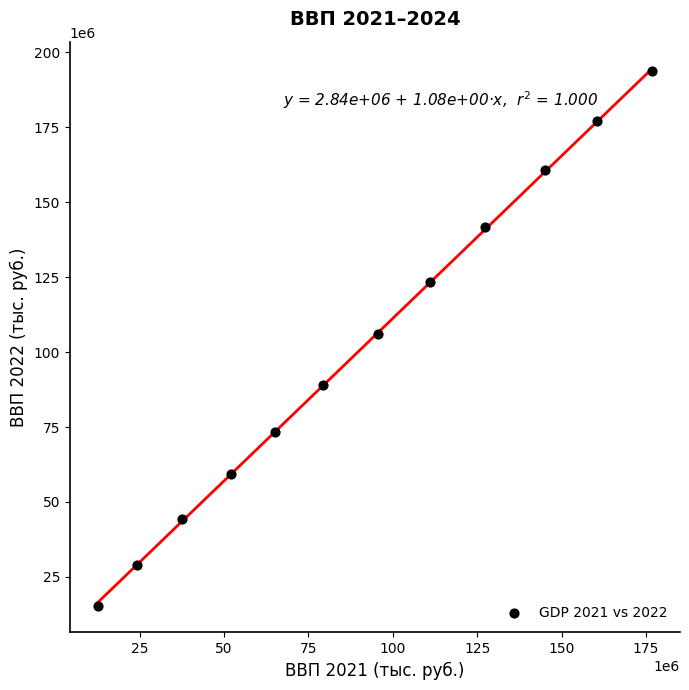

What is the average X value?

90567958